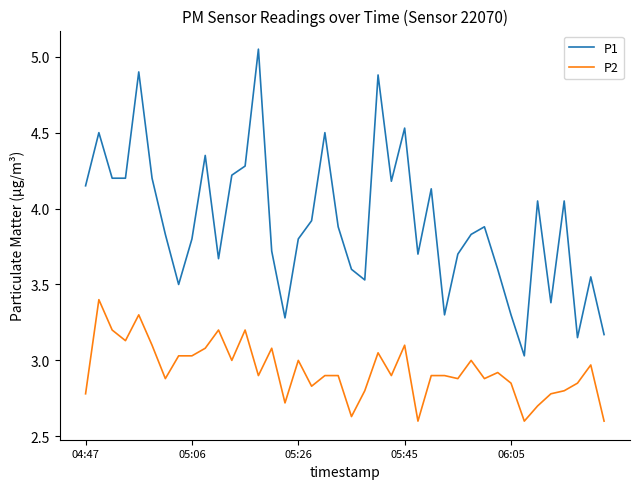

True or false: P1 and P2 intersect in this chart.

False